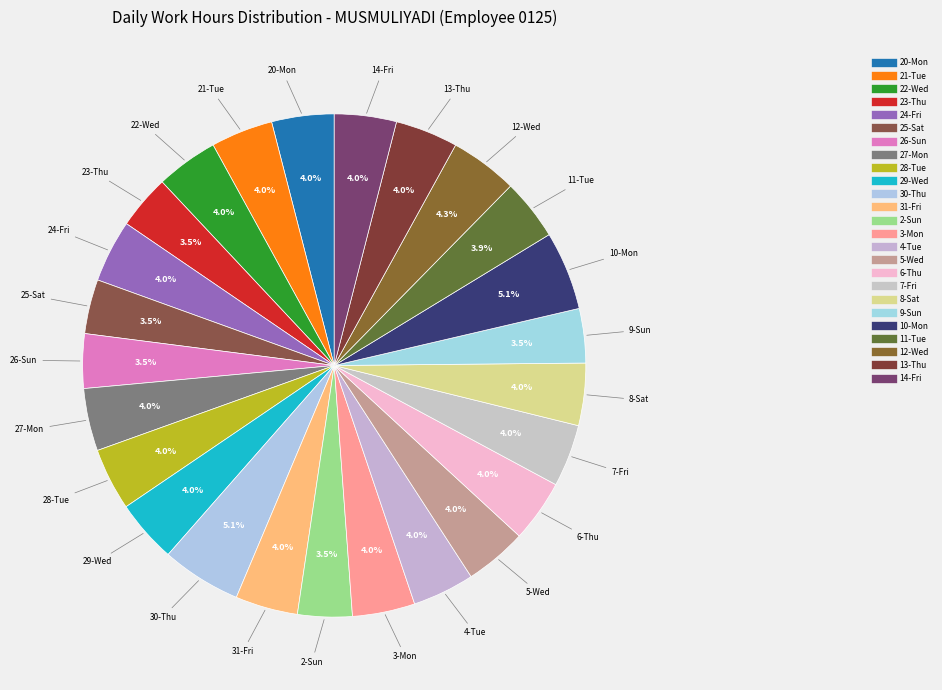

Which slice is the largest?

30-Thu